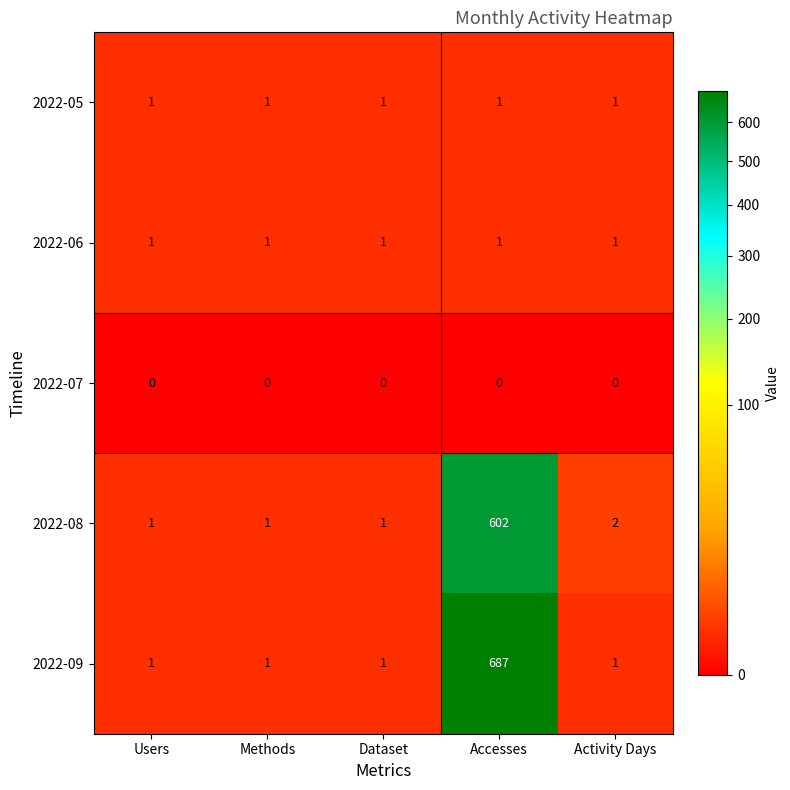

Reading left to right, list all the values displayed in this chart.

2022-05: 1	1	1	1	1
2022-06: 1	1	1	1	1
2022-07: 0	0	0	0	0
2022-08: 1	1	1	602	2
2022-09: 1	1	1	687	1